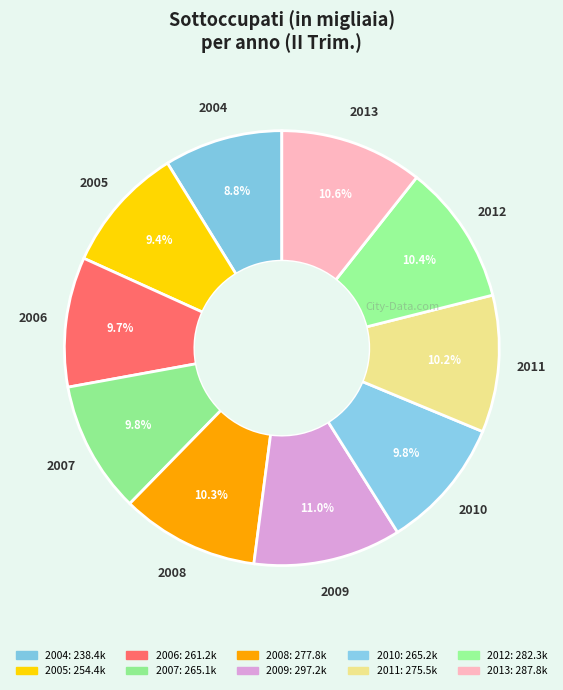

How many segments does this pie chart have?

10